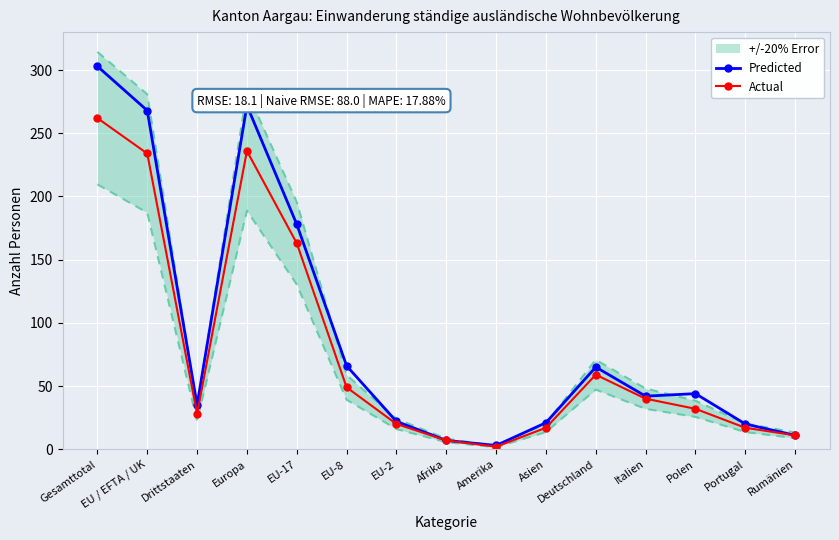

The value of Actual at Europa is 96. True or false?

False